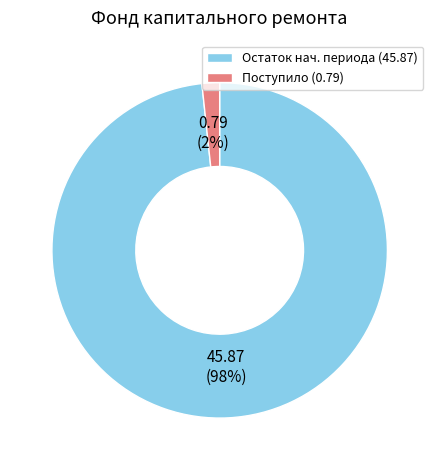

To the nearest percent, what is the combined percentage of Остаток нач. периода (45.87) and Поступило (0.79)?

100%